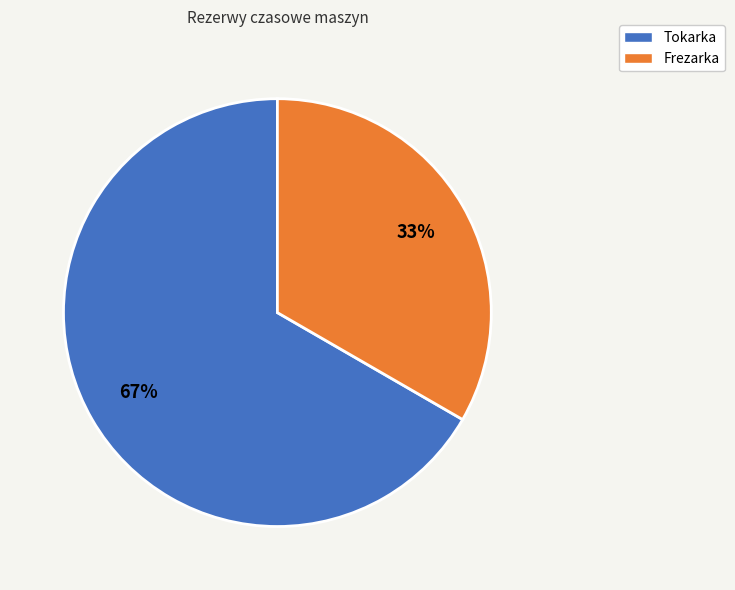

Combined, do Frezarka and Tokarka account for over 50%?

Yes